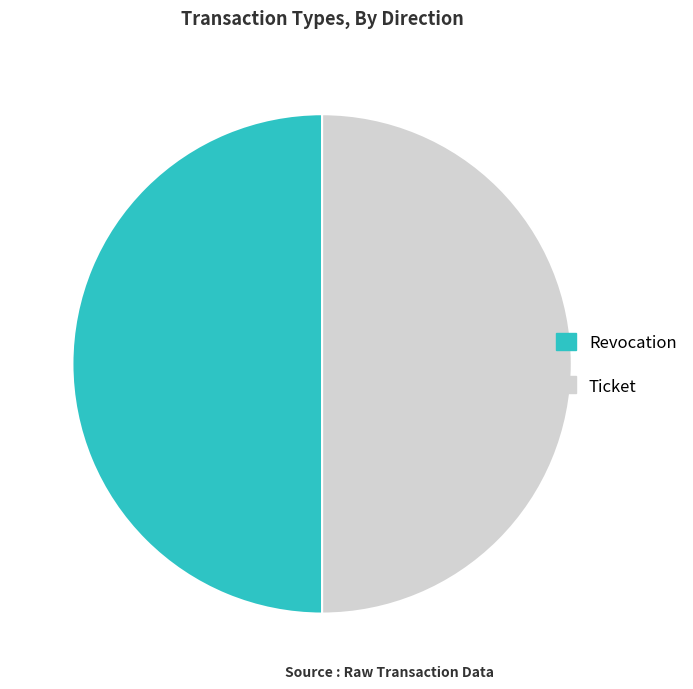

Combined, do Revocation and Ticket account for over 50%?

Yes